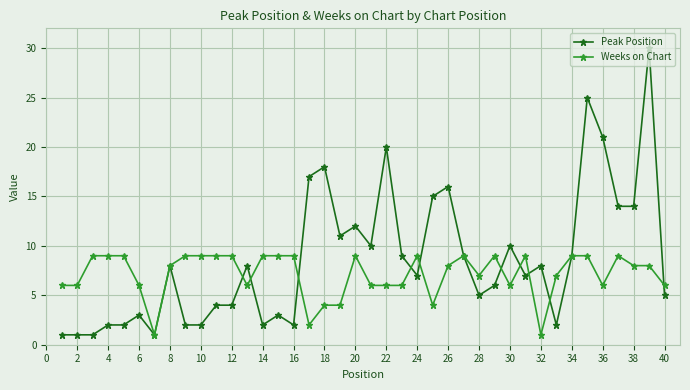

What is the value of the Peak Position point at the 19th from the left?

11